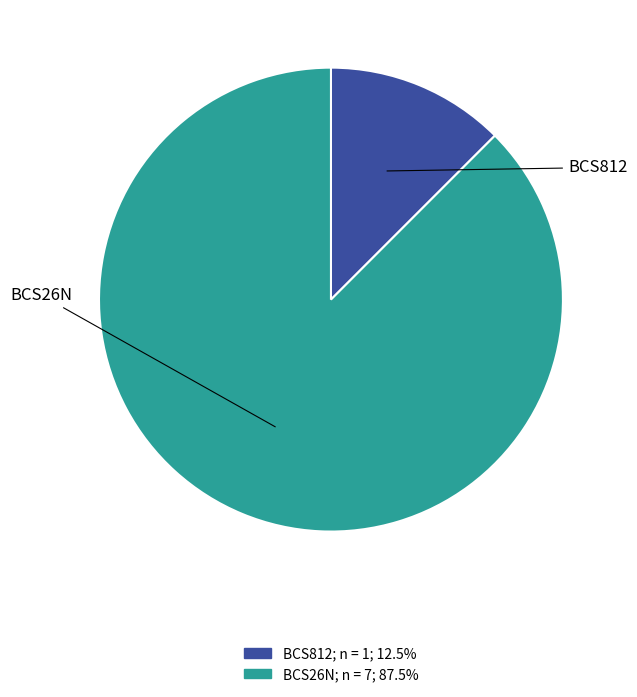

Does any single category account for the majority?

Yes